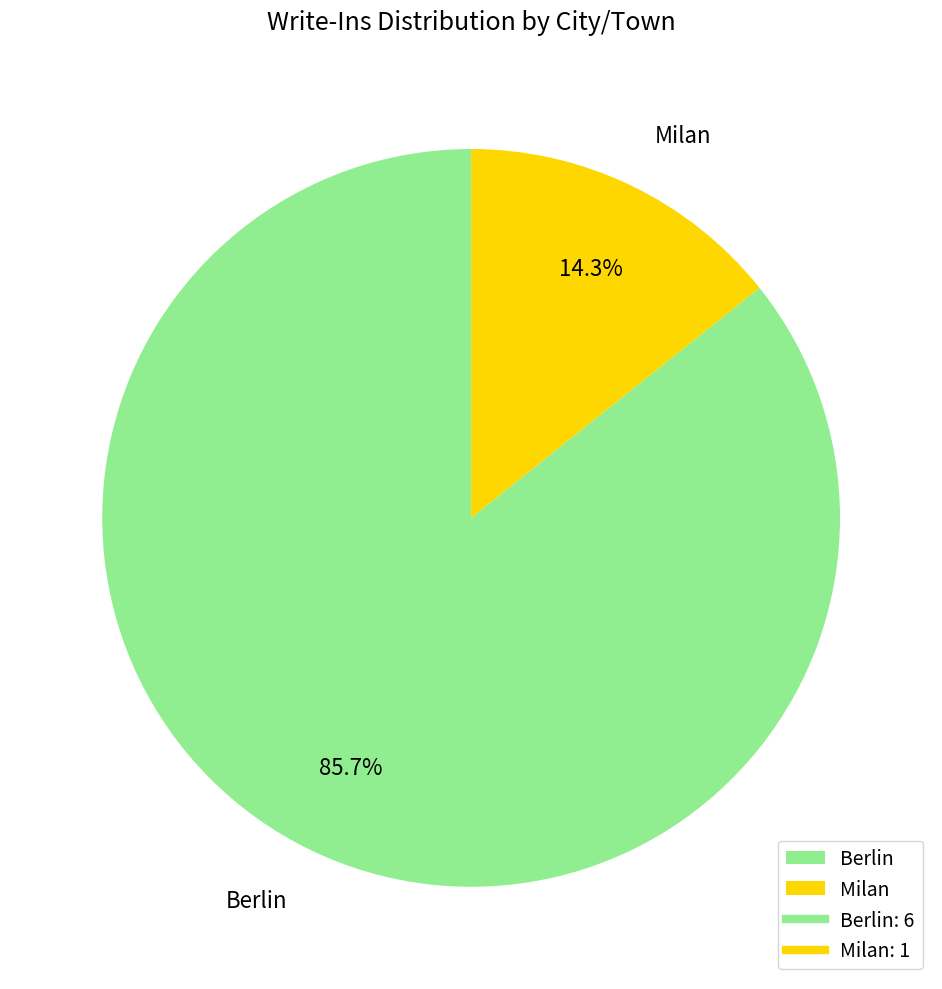

Rank the categories by value from highest to lowest.

Berlin, Milan